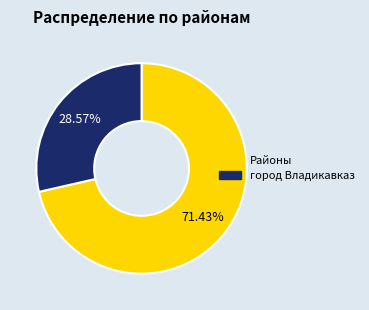

Is there a majority slice in this chart?

Yes